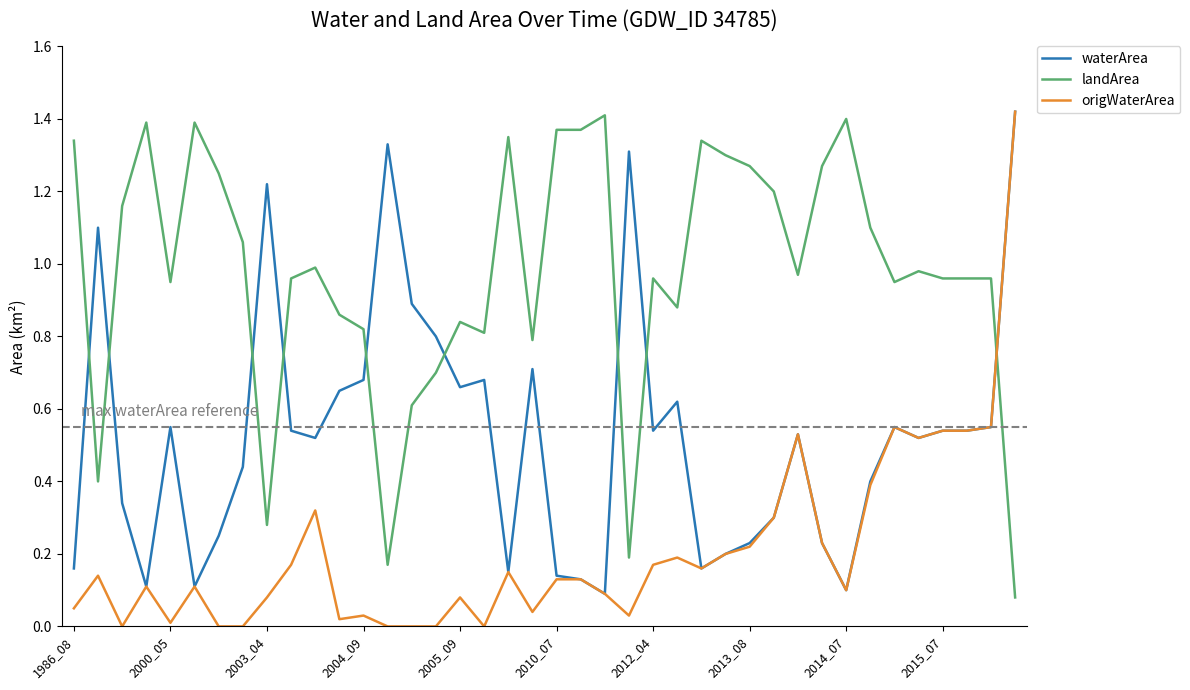

Count the number of data series in this chart.

3